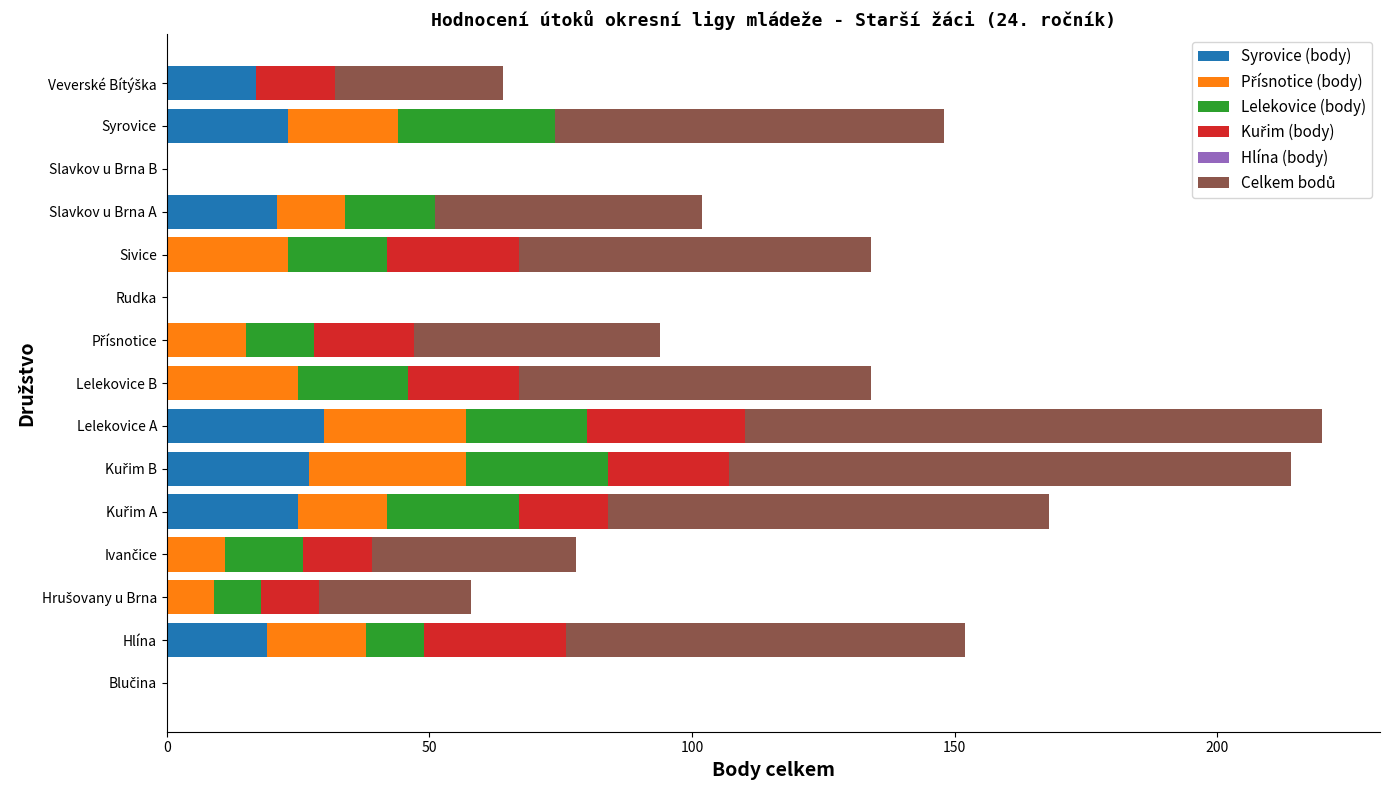

What is the highest value of the Syrovice (body) series?

30